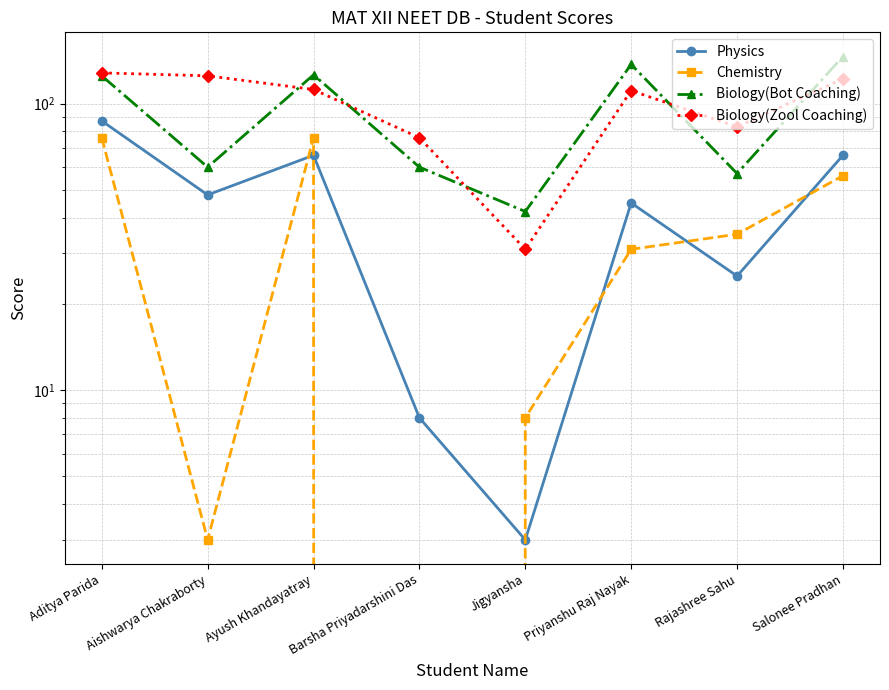

How many data points in Biology(Bot Coaching) are less than 125?

4